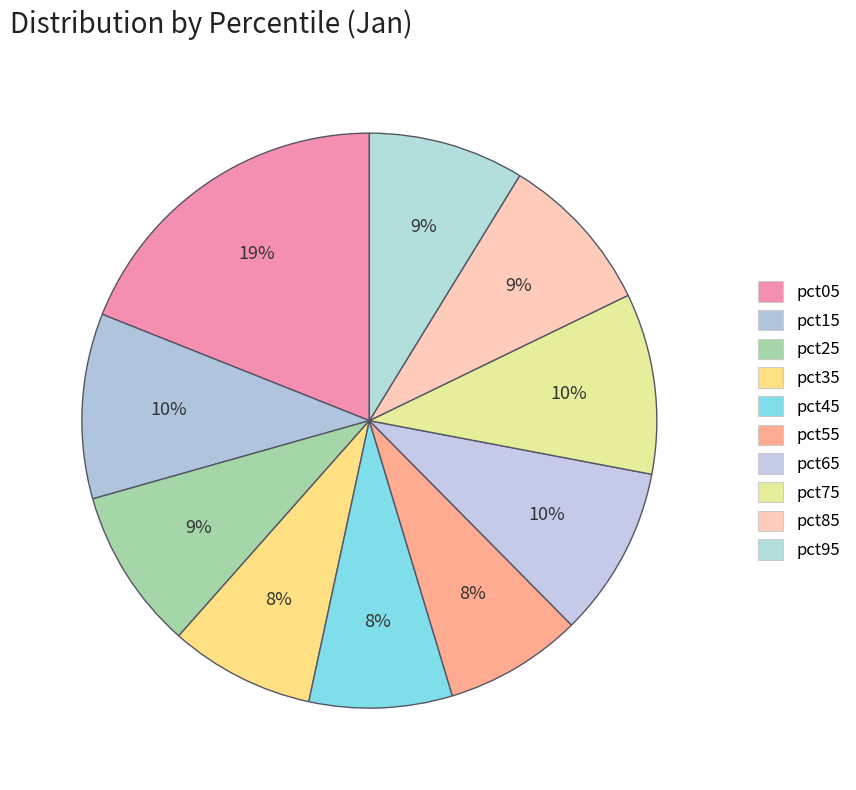

True or false: pct85 accounts for 18% of the total.

False